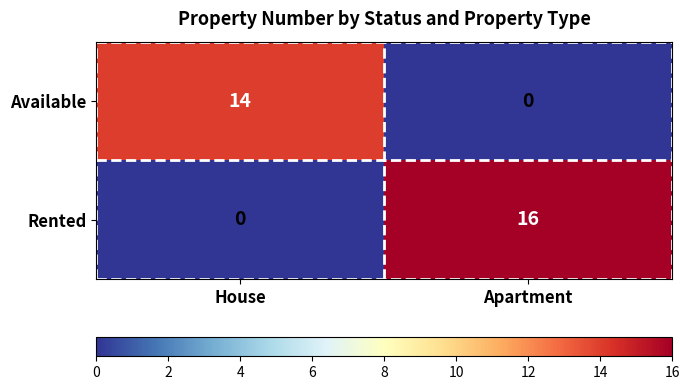

At how many categories does at least one series exceed 15?

1